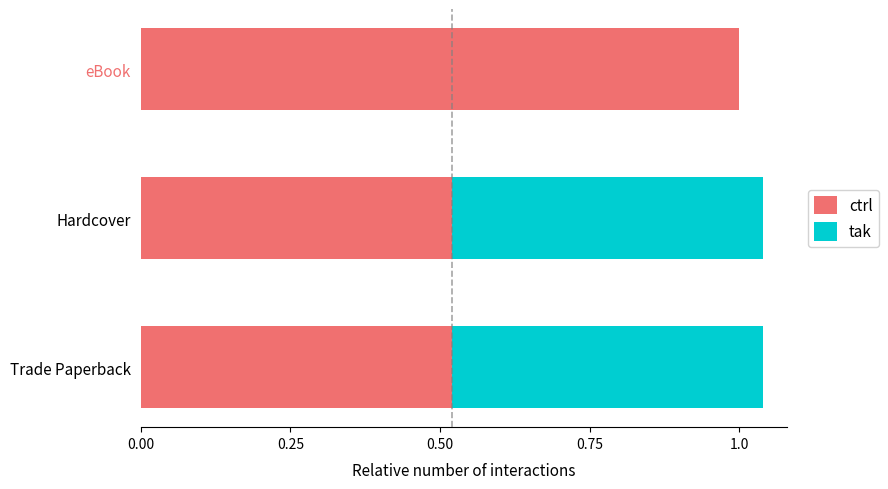

Is it true that ctrl equals 0.8 at Hardcover?

False